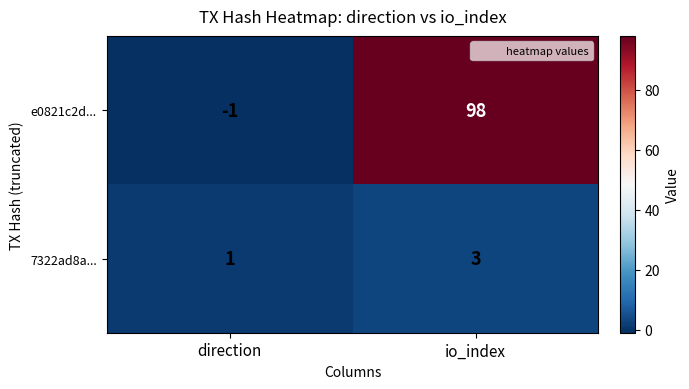

Reading right to left, what are all the values shown in this chart?

e0821c2d...: 98	-1
7322ad8a...: 3	1